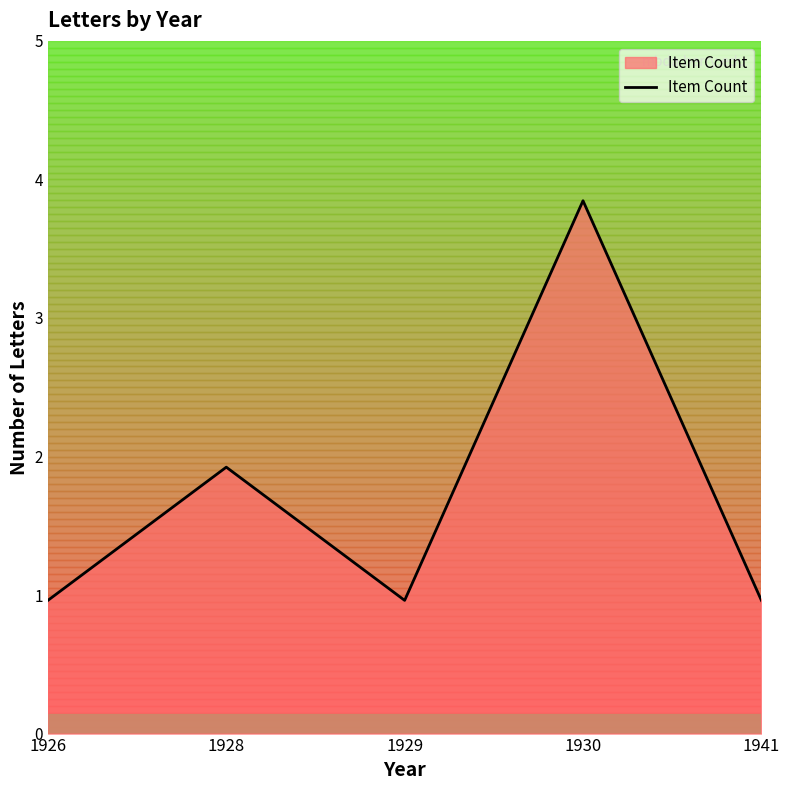

Reading right to left, transcribe all the data shown in this chart.

1941=1	1930=4	1929=1	1928=2	1926=1